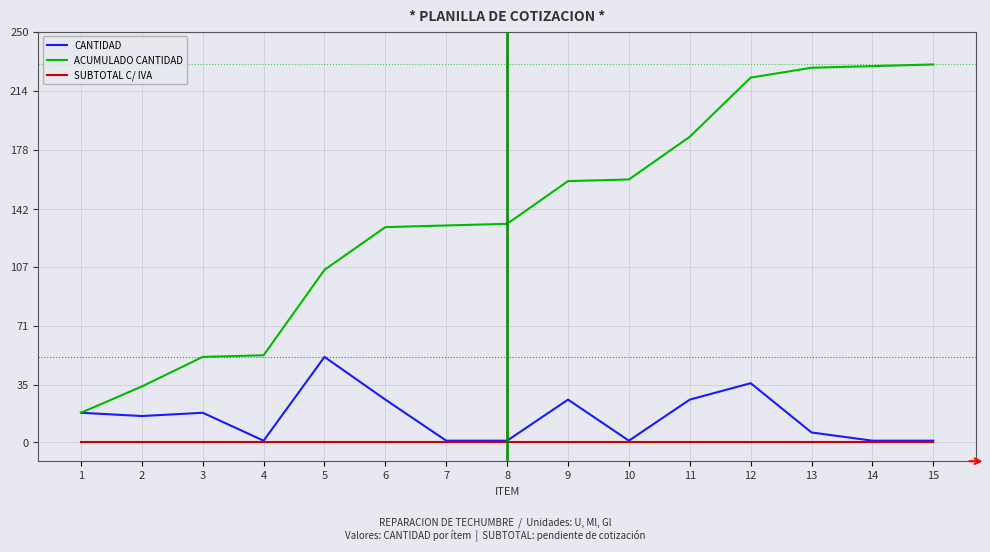

Rank the series by their maximum value, from lowest to highest.

SUBTOTAL C/ IVA, CANTIDAD, ACUMULADO CANTIDAD